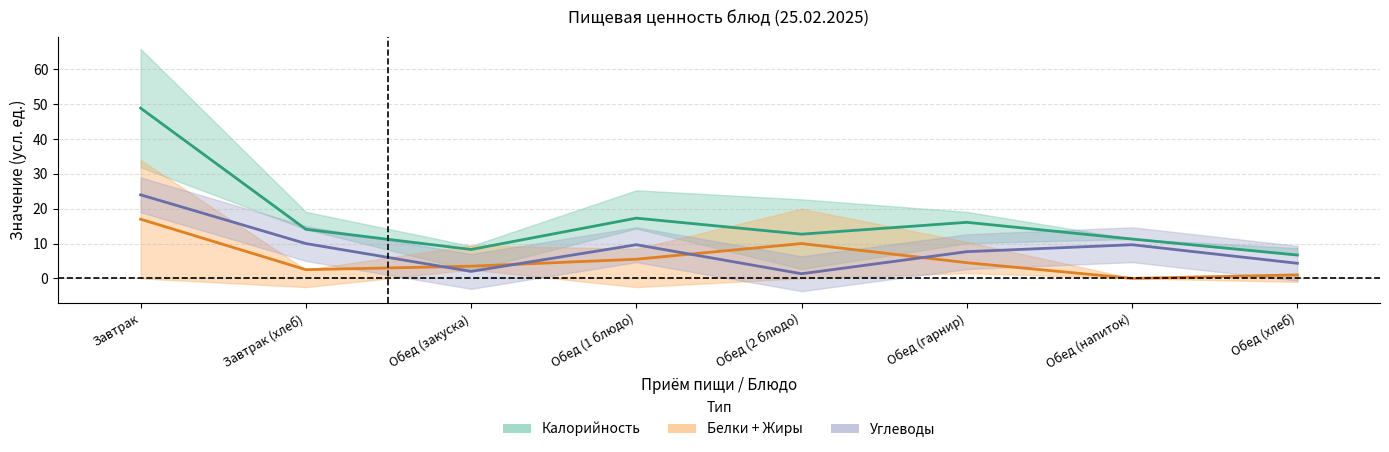

How many data points in Углеводы are above 9?

4